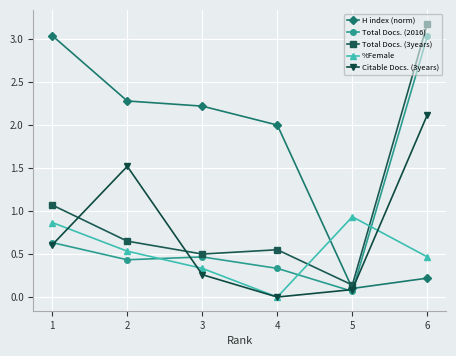

Rank the series at 3 from highest to lowest value.

H index (norm), Total Docs. (3years), Total Docs. (2016), %Female, Citable Docs. (3years)